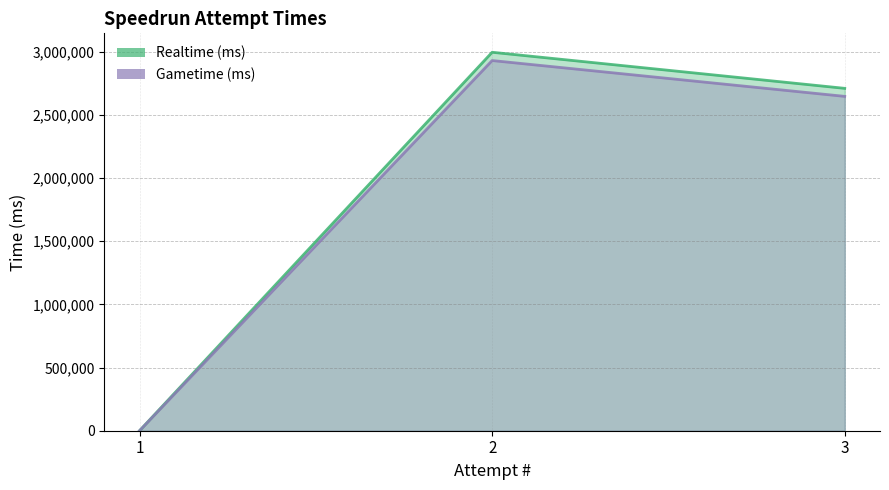

Which series has the largest total across all categories?

Realtime (ms)